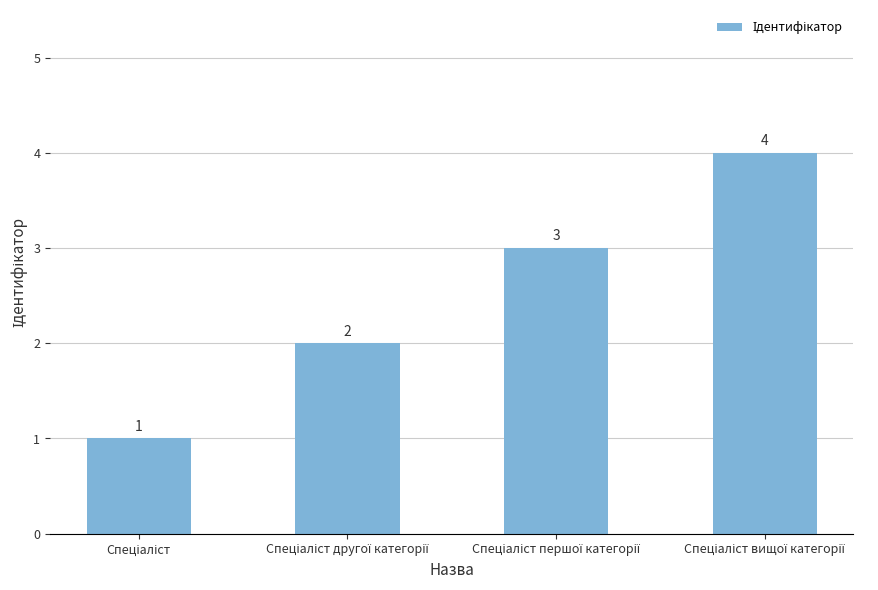

Count the values in the range 2 to 4.

3